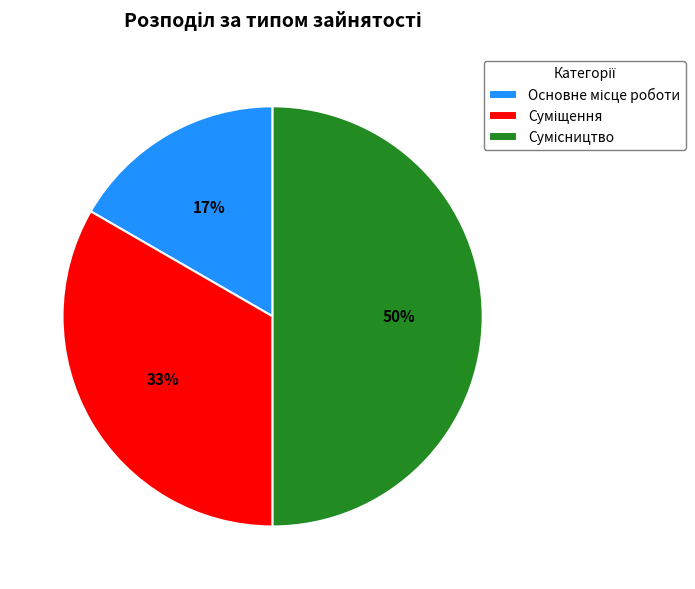

To the nearest percent, what is the average slice percentage?

33%